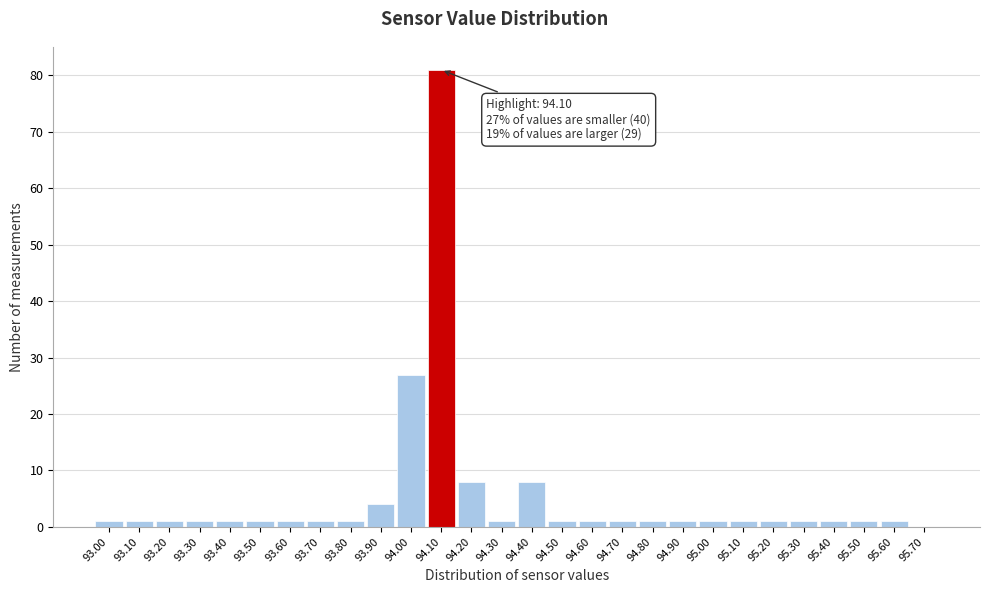

Which range on the x-axis has the tallest bar?

94.05 to 94.15